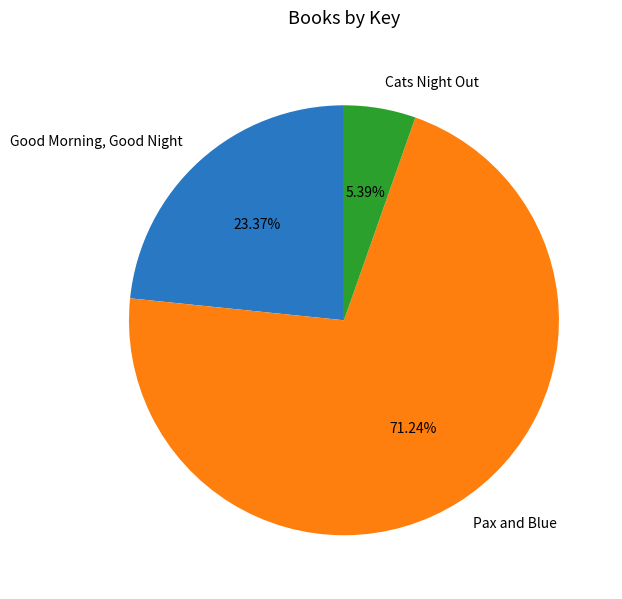

To the nearest percent, what is the average slice percentage?

33%